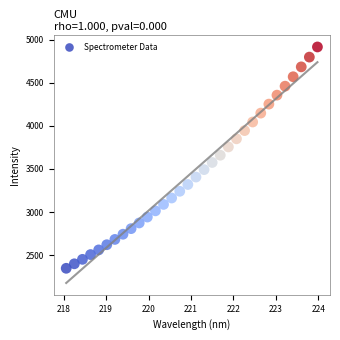

What is the range of X values (max minus min)?

5.9